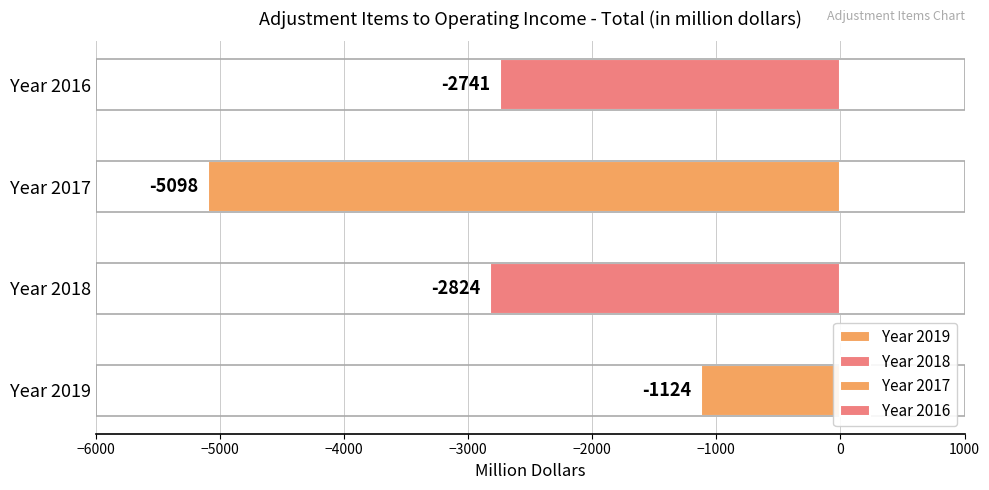

What is the sum of all values?

-11787